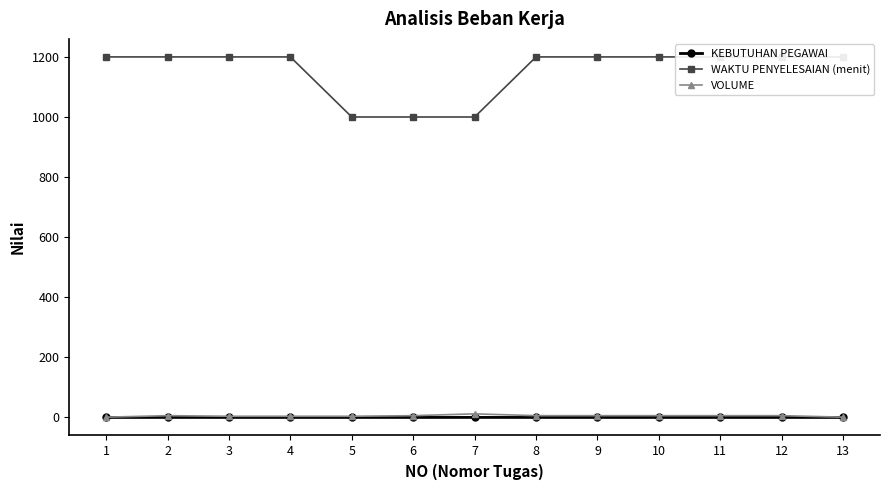

Which category has the lowest value across all series?

1